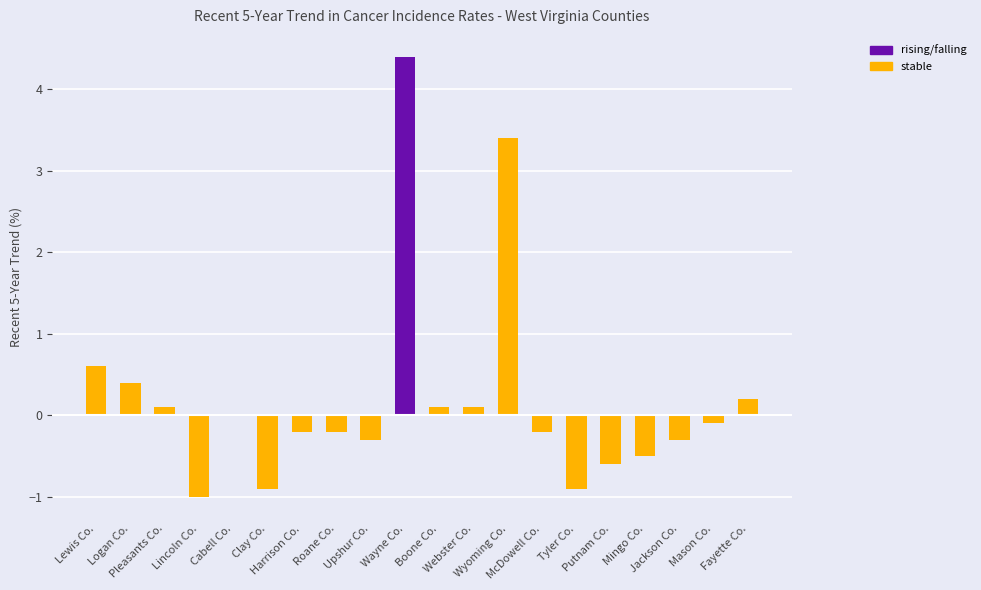

The value at Logan Co. is 0.4. True or false?

True